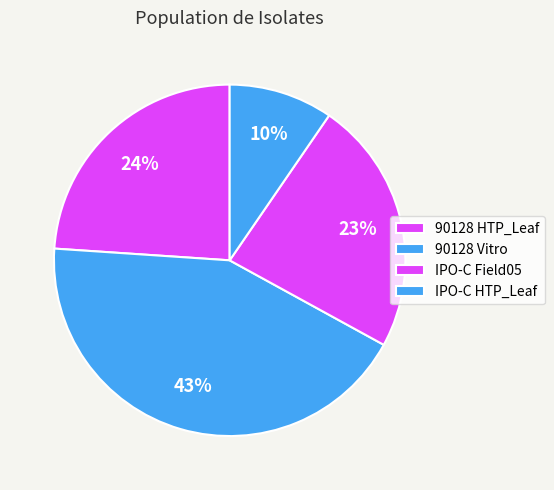

Which slice is the largest?

90128 Vitro